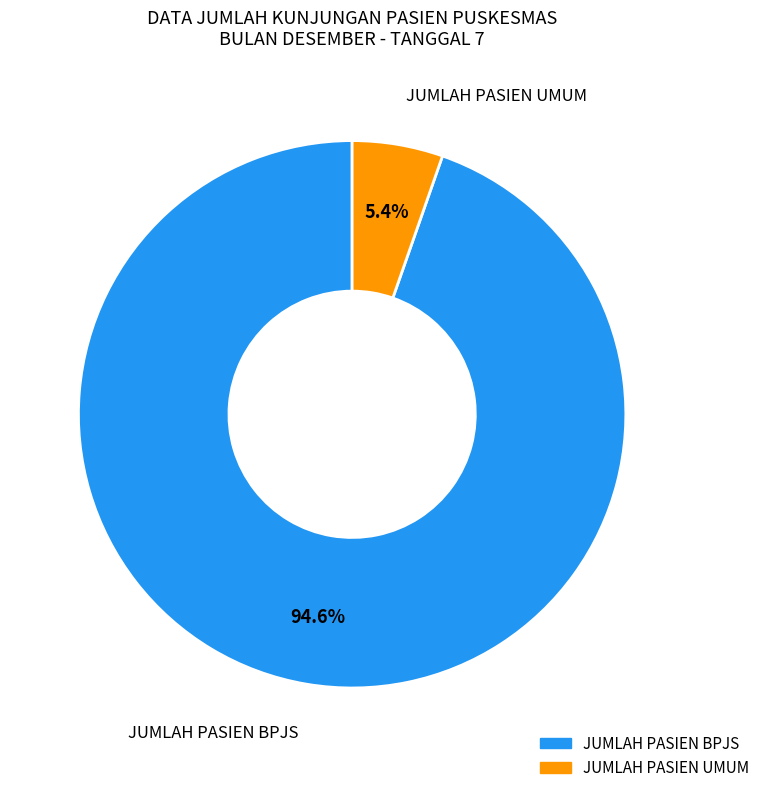

To the nearest percent, what is the combined percentage of JUMLAH PASIEN BPJS and JUMLAH PASIEN UMUM?

100%